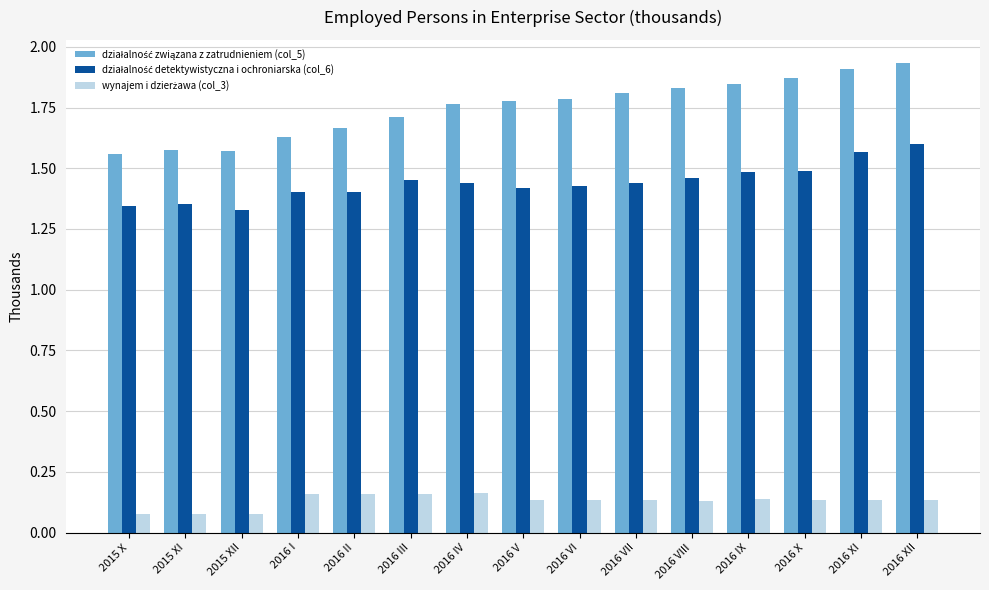

What is the total value across all series at 2016 IX?

3.5